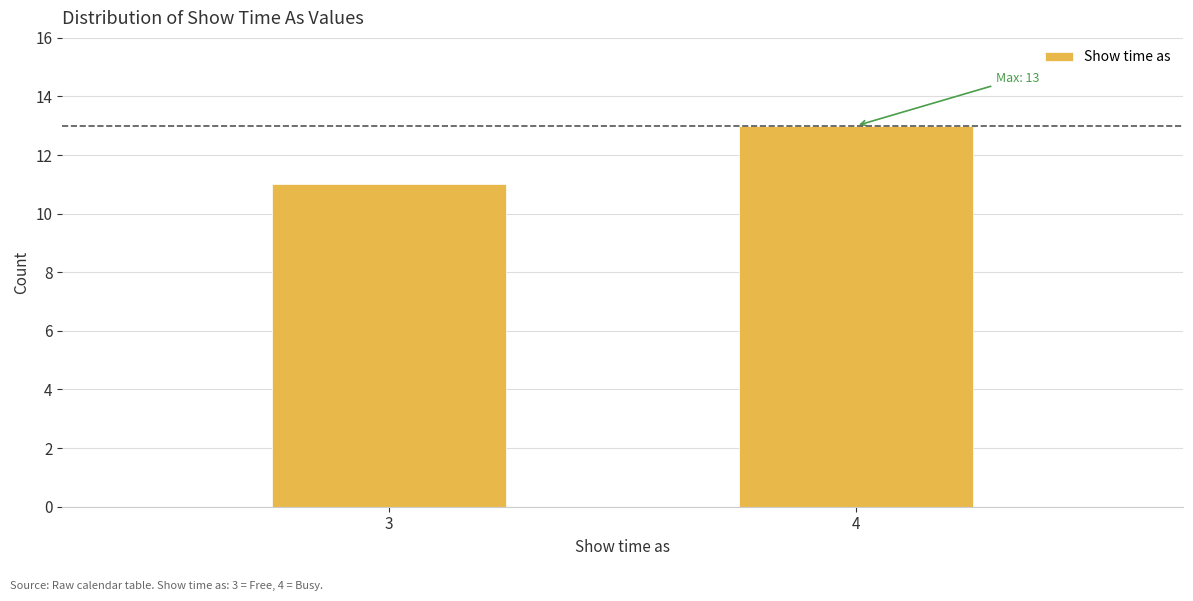

Reading left to right, transcribe all the data shown in this chart.

3=11	4=13